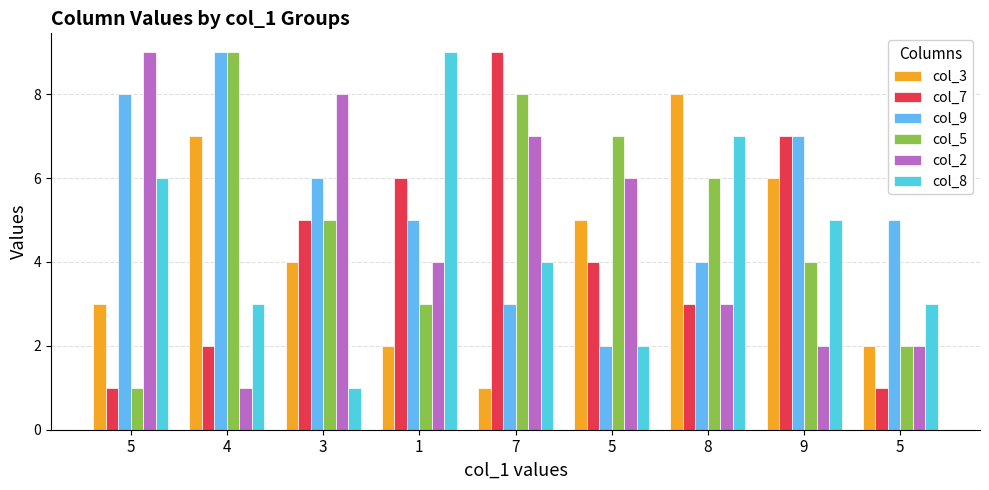

What is the difference between the col_9 values at 4 and 9?

2